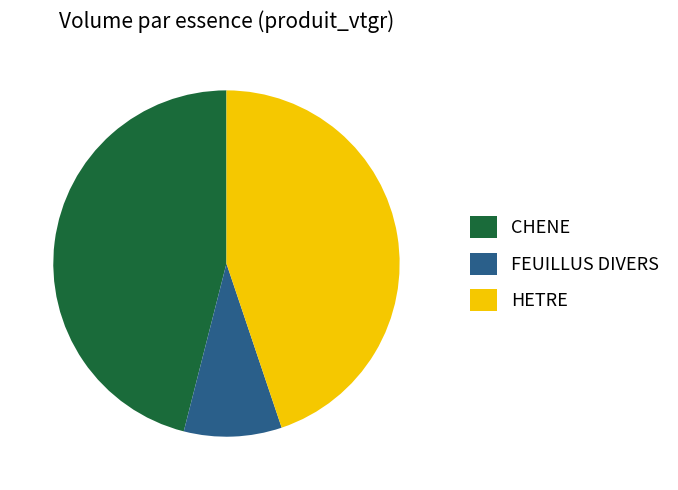

Rank the categories by value from highest to lowest.

CHENE, HETRE, FEUILLUS DIVERS